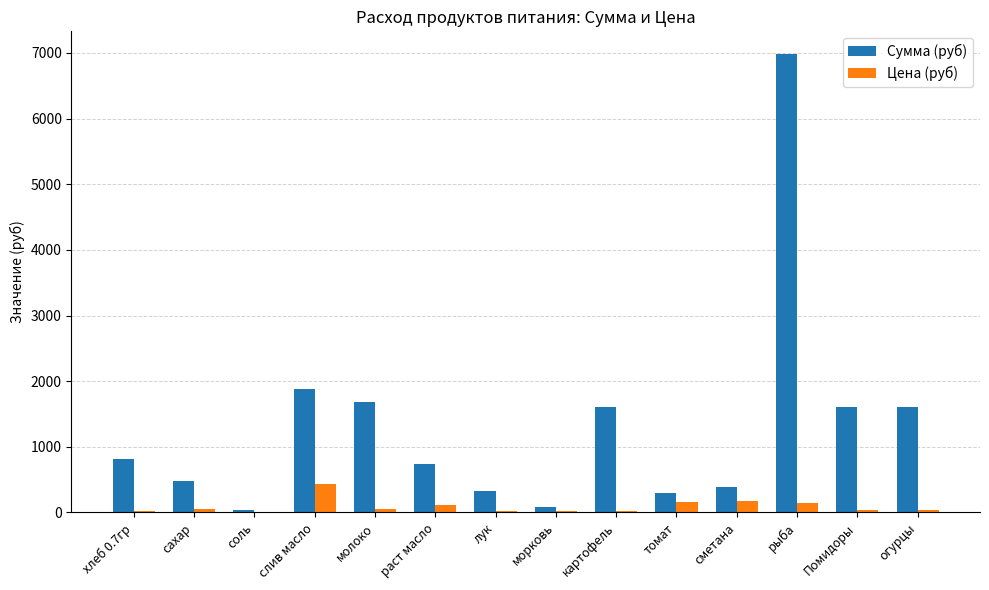

Is it true that Сумма (руб) equals 494.7 at картофель?

False